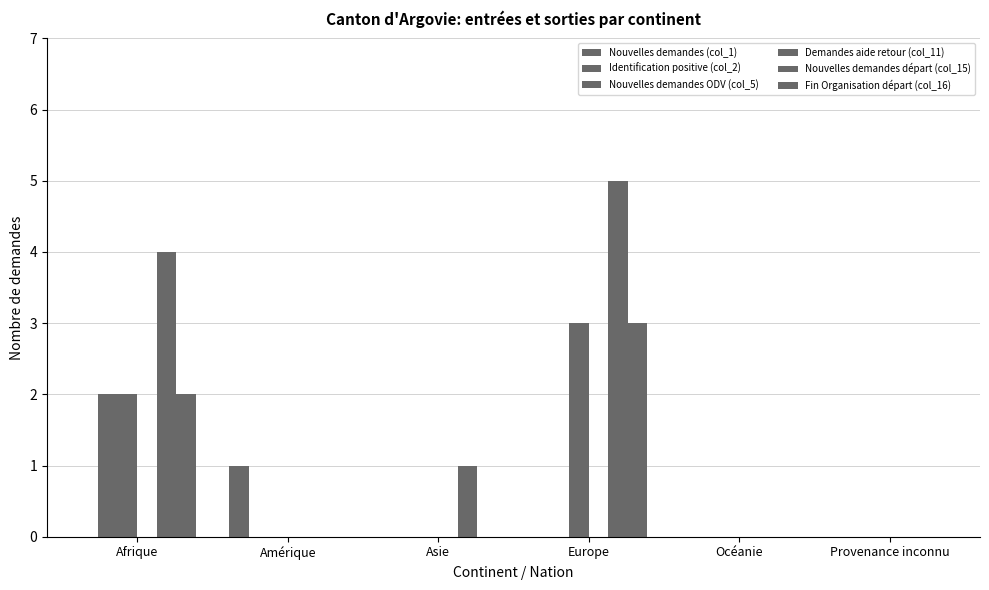

How many distinct data groups are displayed?

5